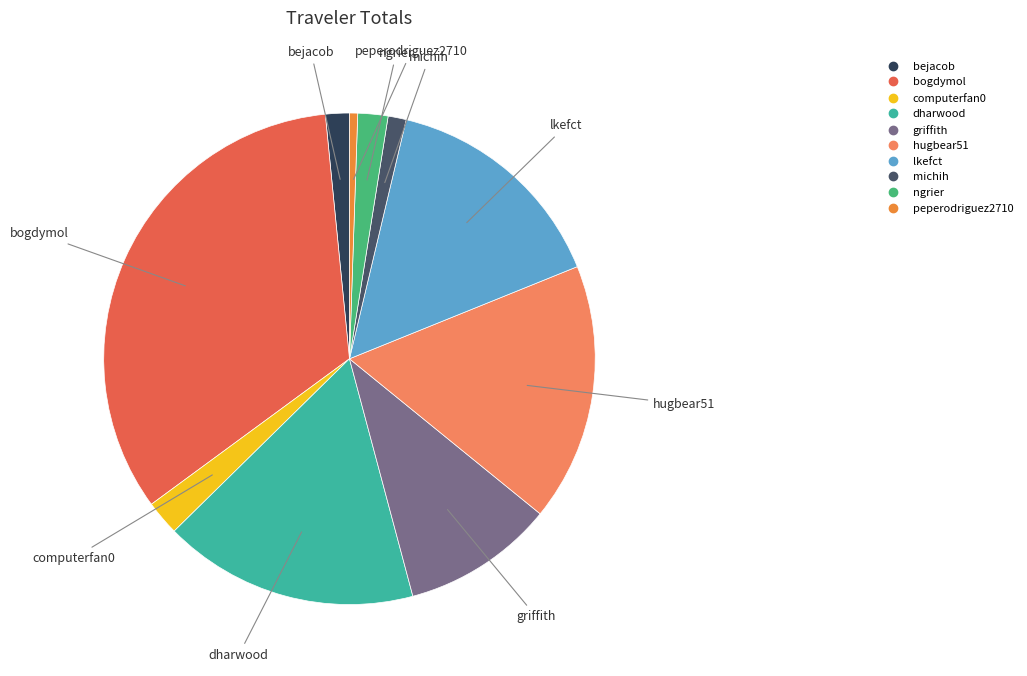

What is the smallest slice in the pie chart?

peperodriguez2710